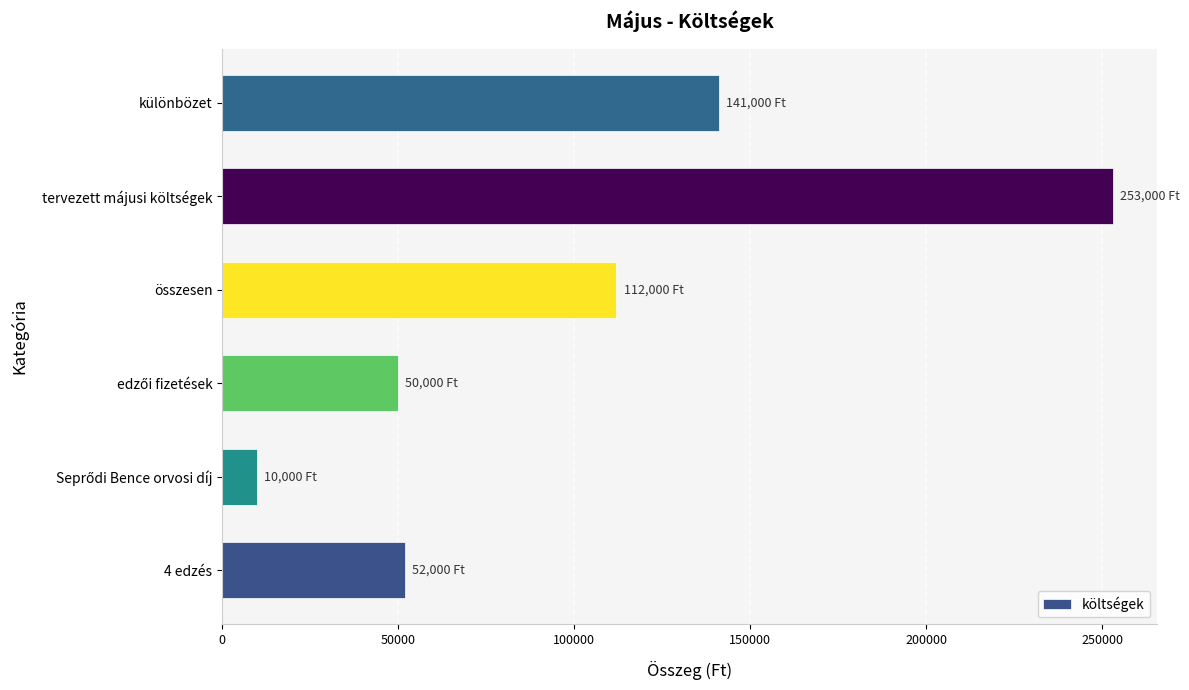

What is the maximum value shown in the chart?

253000